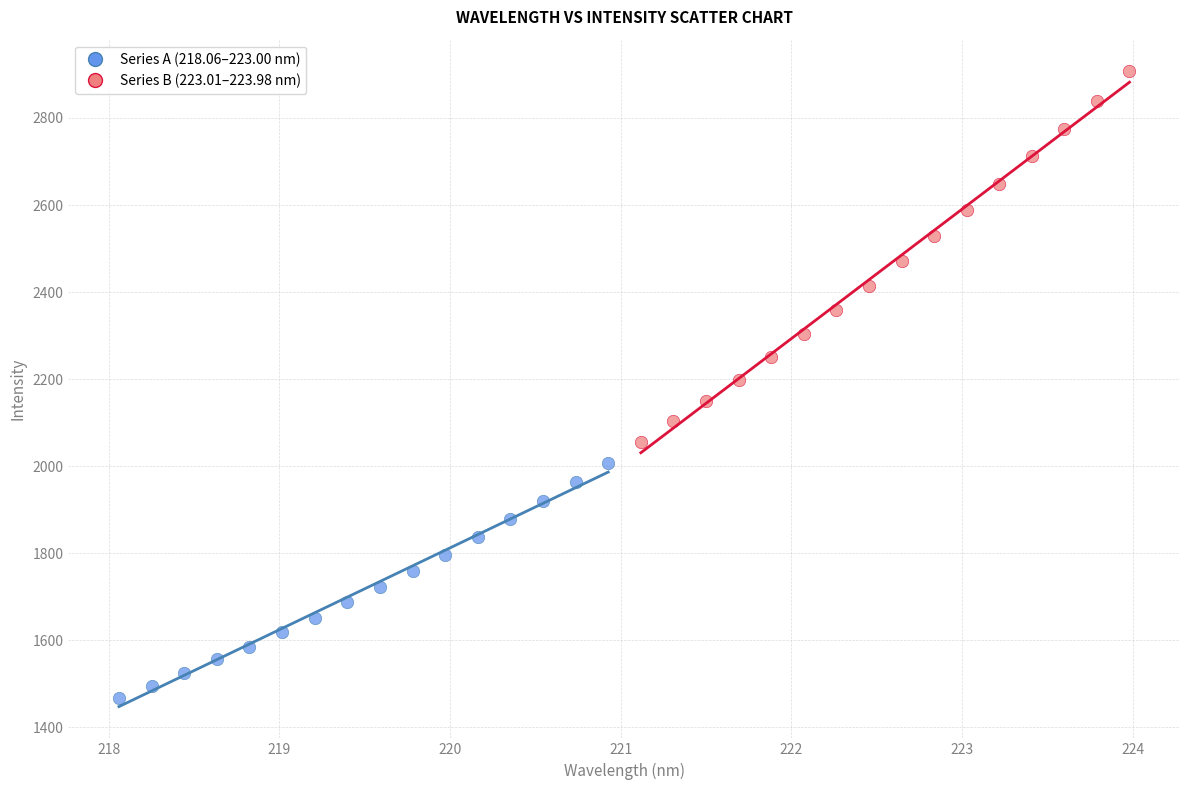

Which series has the largest Y range (max minus min)?

Series B (223.01–223.98 nm)